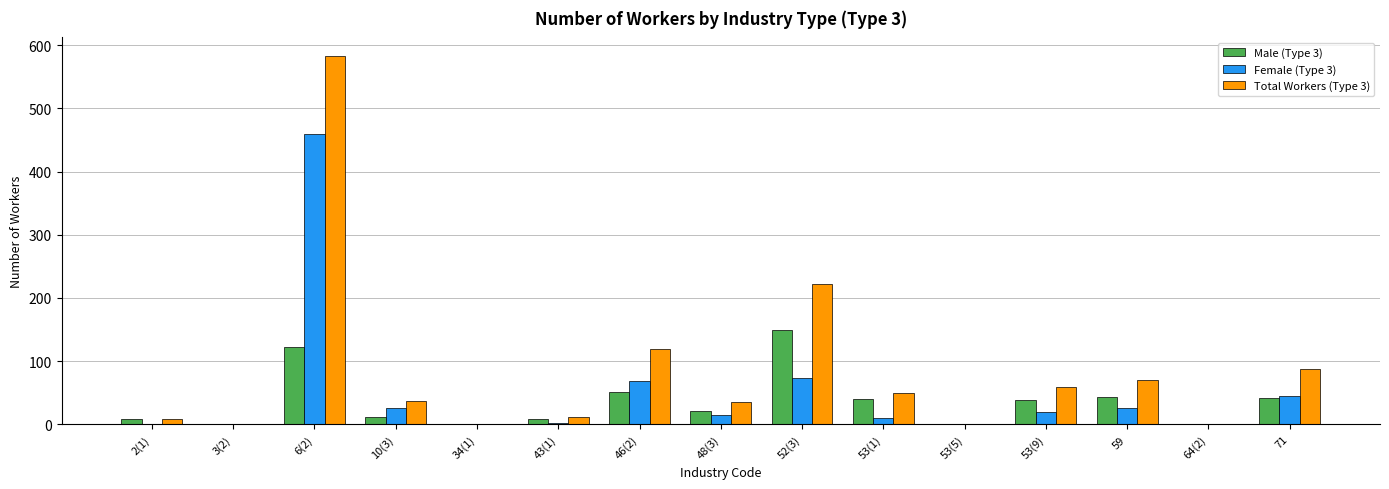

What are all the series names shown in the legend?

Male (Type 3), Female (Type 3), Total Workers (Type 3)